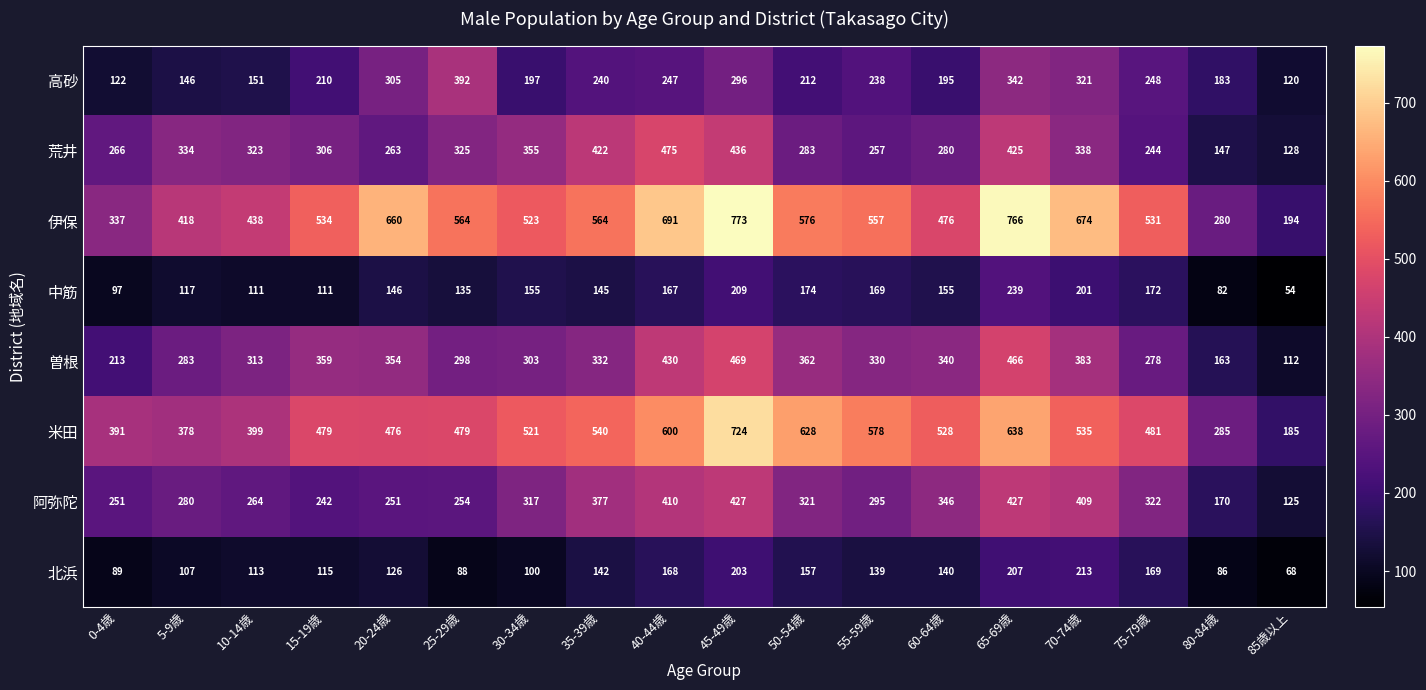

Rank the series at 10-14歳 from highest to lowest value.

伊保, 米田, 荒井, 曽根, 阿弥陀, 高砂, 北浜, 中筋